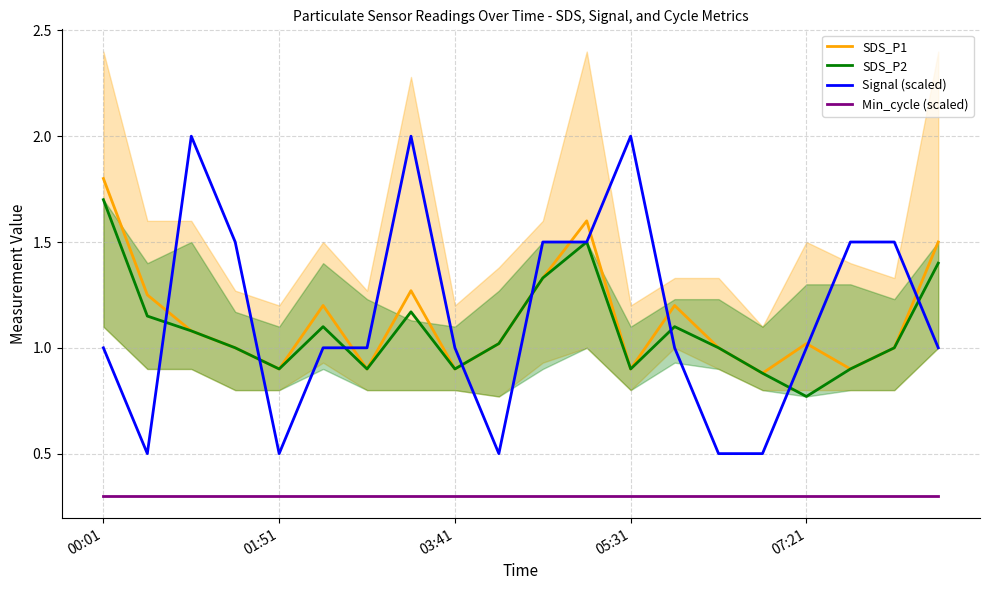

Which category has the highest value in the SDS_P1 series?

00:01